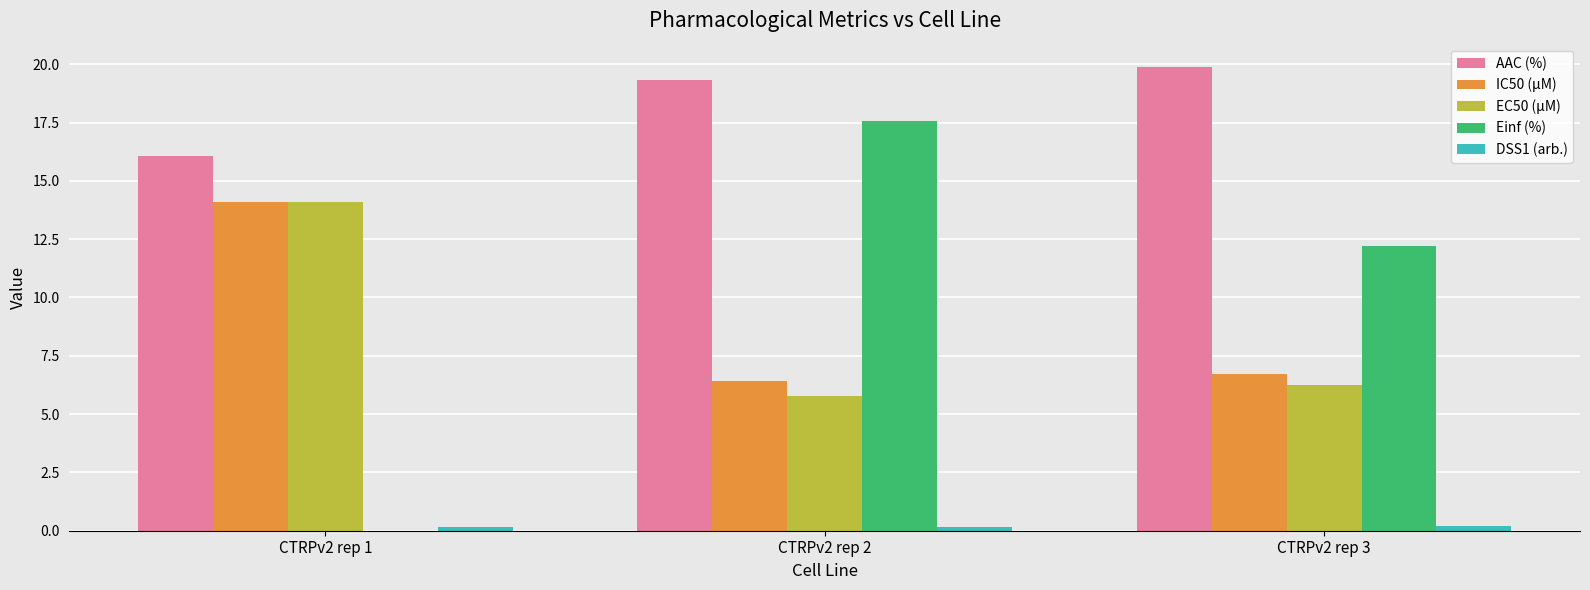

At which label is AAC (%) closest to 17?

CTRPv2 rep 1